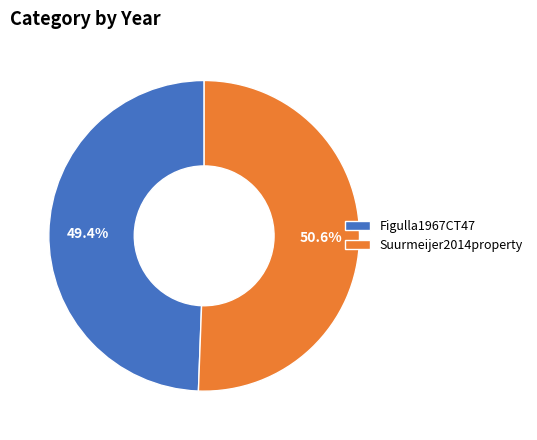

How many slices are in this pie chart?

2